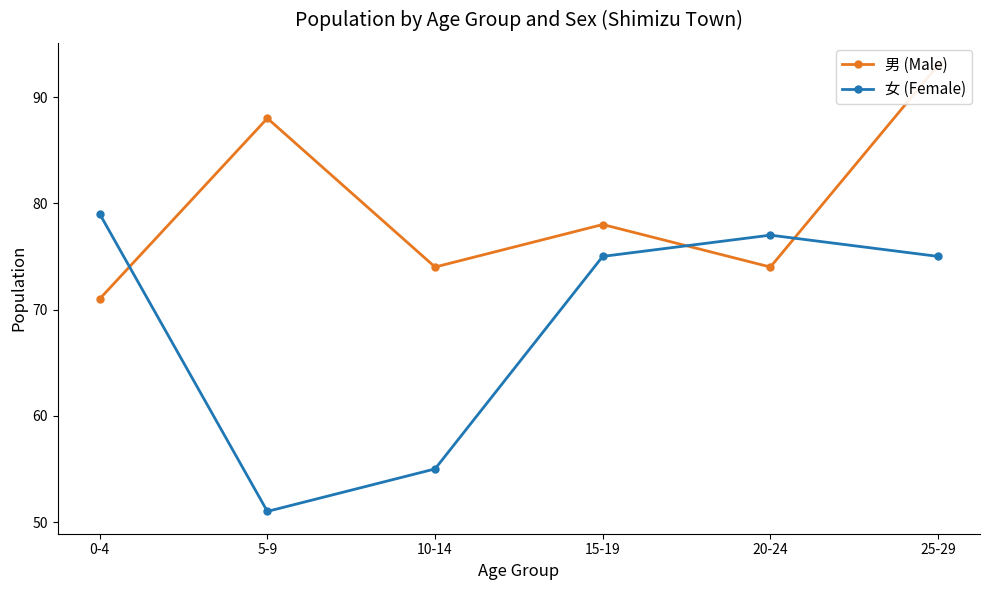

Is it true that 女 (Female) equals 51 at 5-9?

True